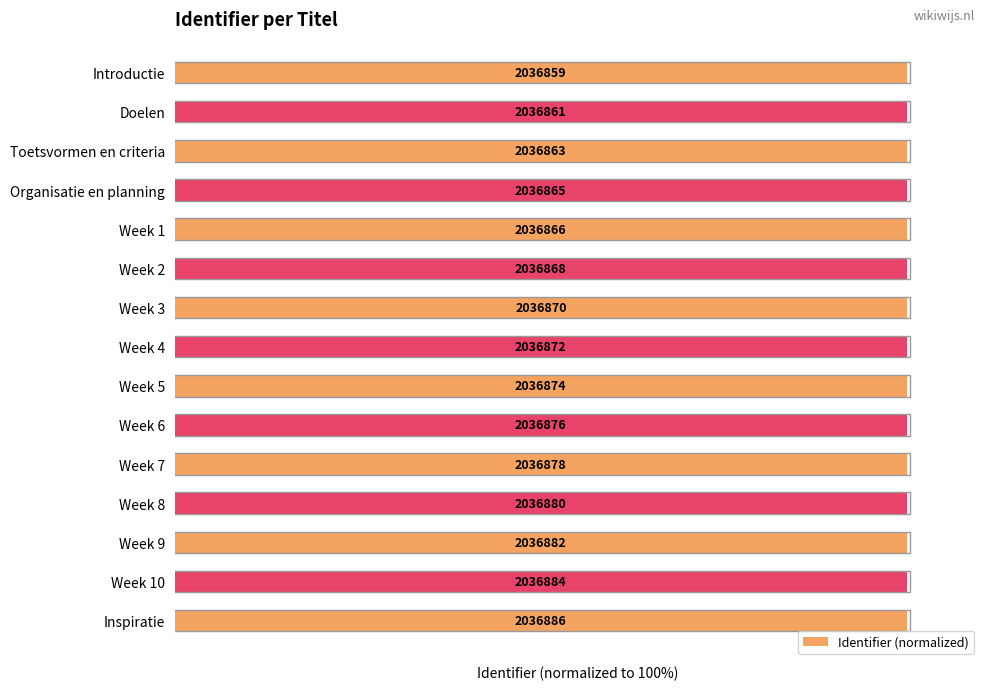

What is the ratio of the value at Week 2 to the value at Organisatie en planning?

1.0